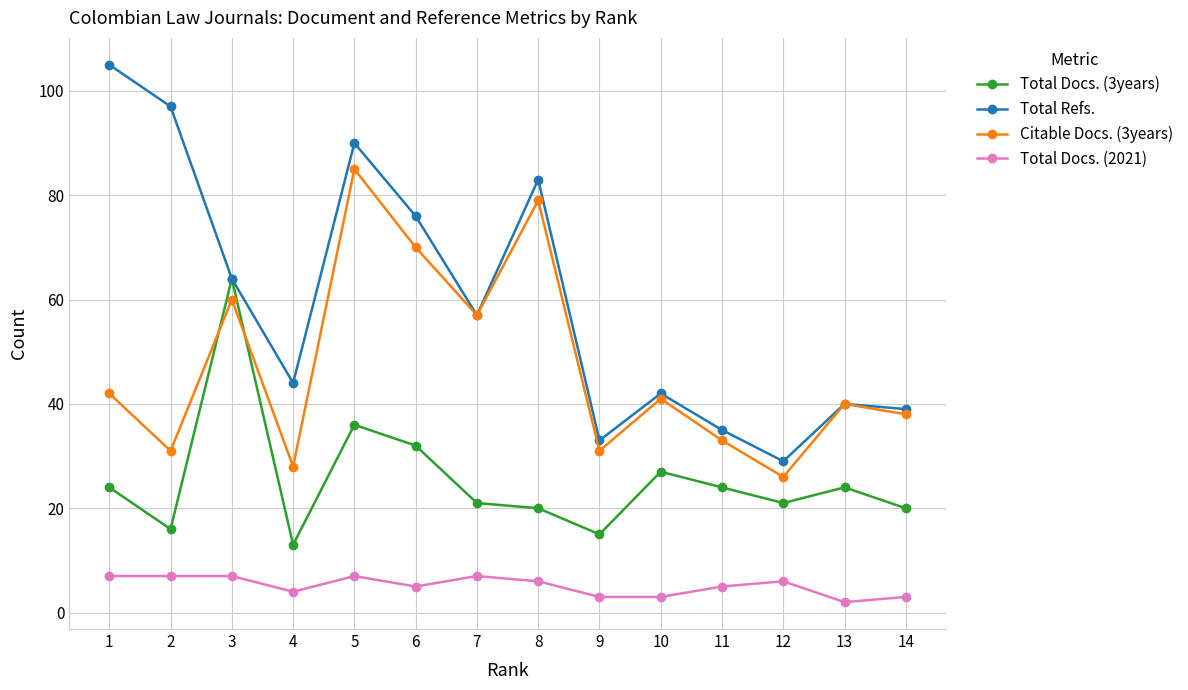

Count the number of categories in the chart.

14